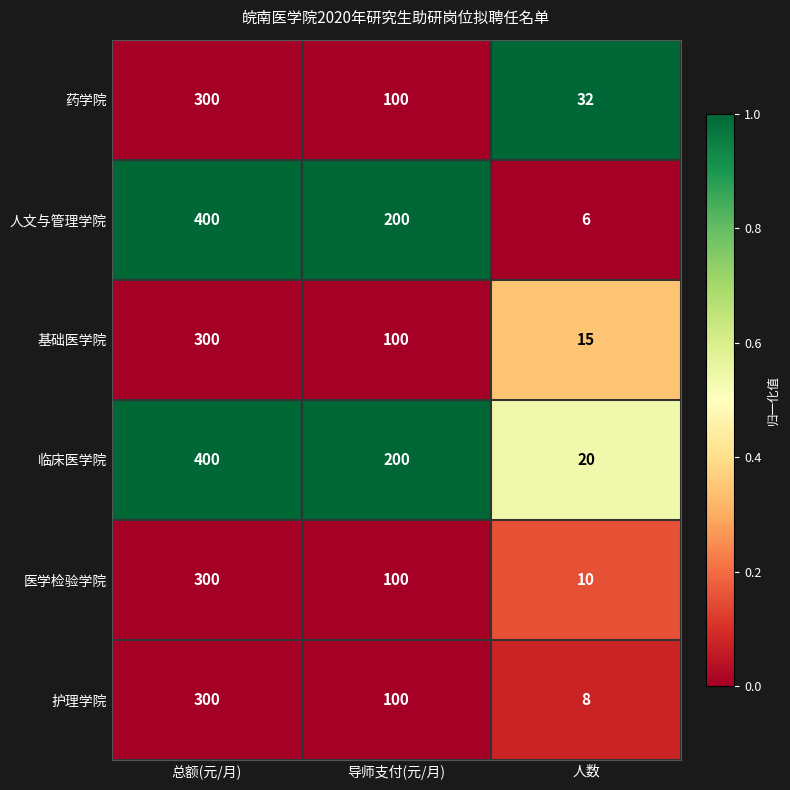

Reading right to left, what are all the values shown in this chart?

药学院: 人数=32	导师支付(元/月)=100	总额(元/月)=300
人文与管理学院: 人数=6	导师支付(元/月)=200	总额(元/月)=400
基础医学院: 人数=15	导师支付(元/月)=100	总额(元/月)=300
临床医学院: 人数=20	导师支付(元/月)=200	总额(元/月)=400
医学检验学院: 人数=10	导师支付(元/月)=100	总额(元/月)=300
护理学院: 人数=8	导师支付(元/月)=100	总额(元/月)=300